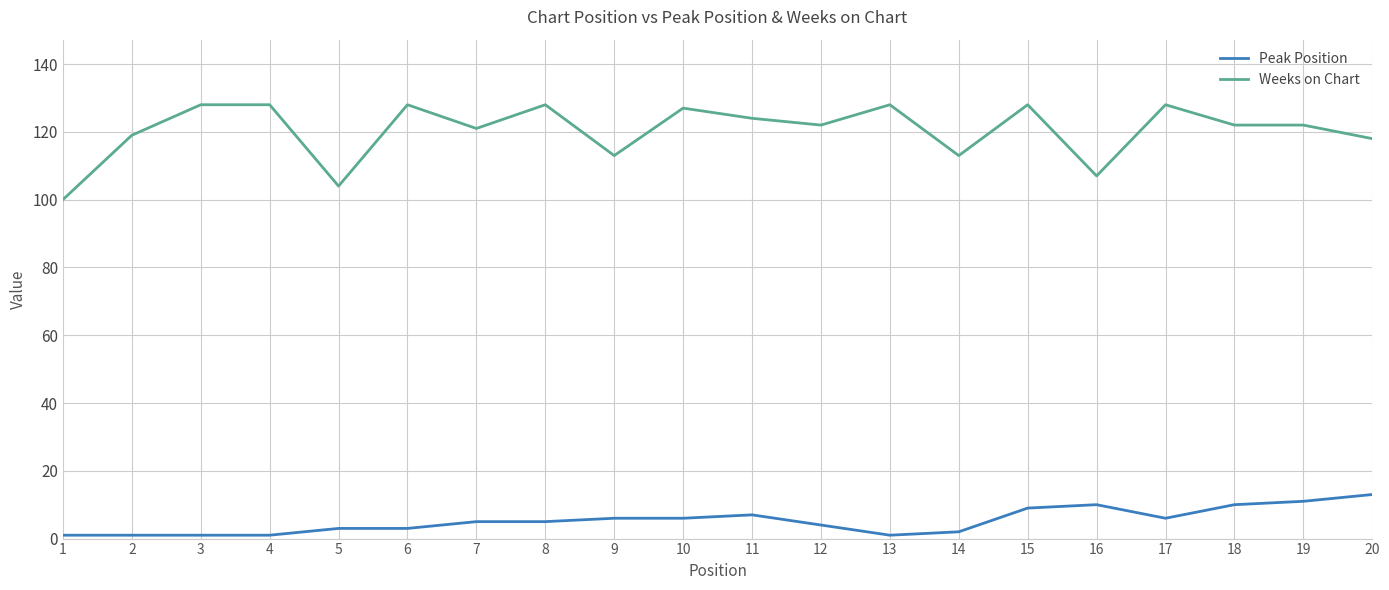

What is the maximum value shown in the chart?

128